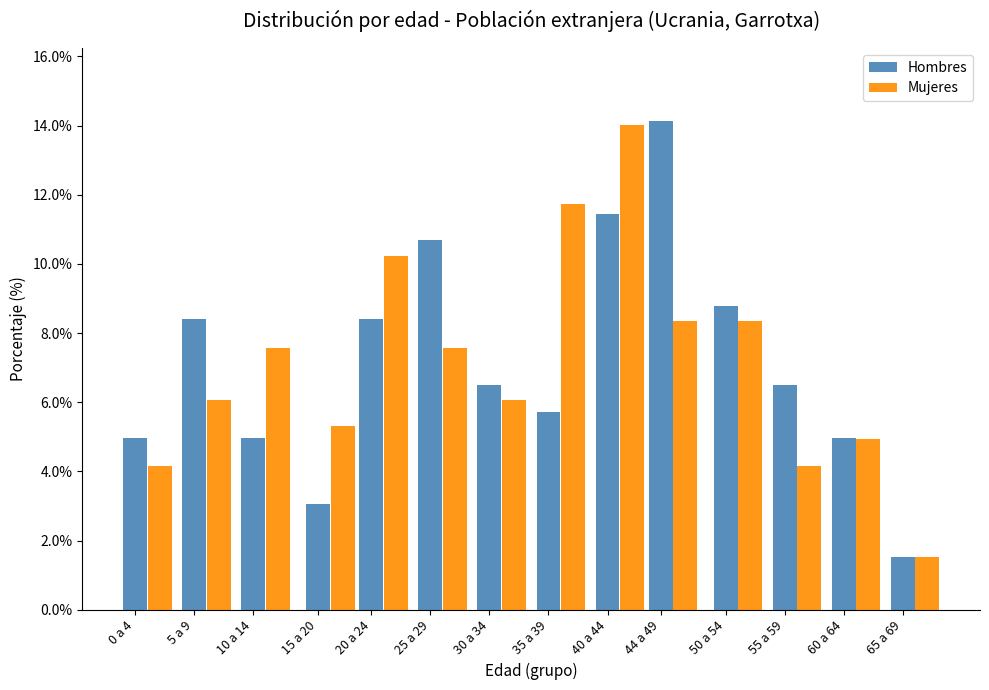

At how many categories does at least one series exceed 11?

3